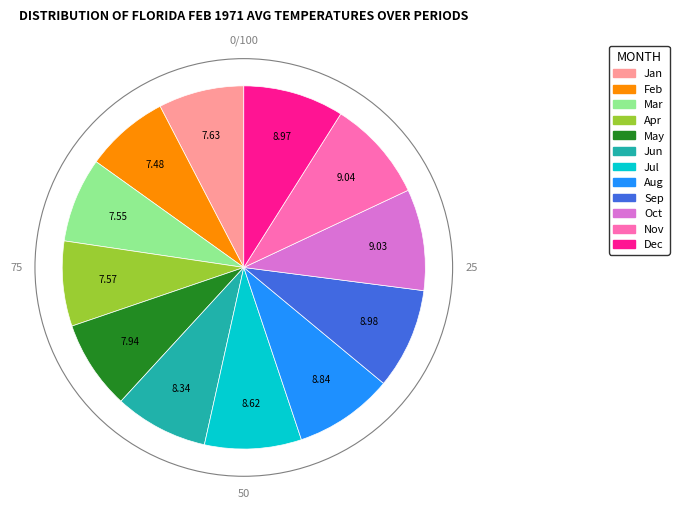

Does any single category account for the majority?

No